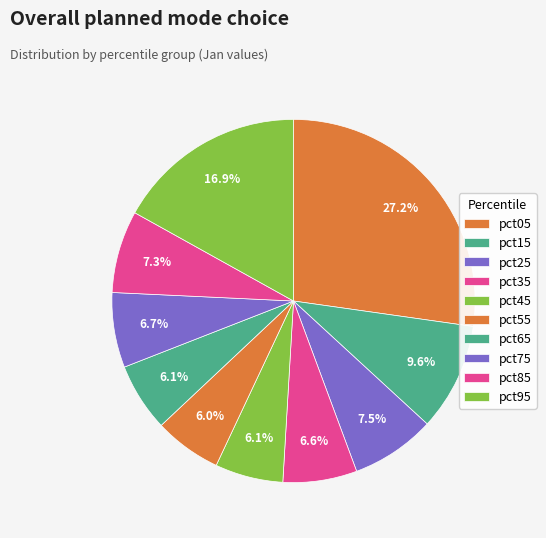

What percentage is the pct55 slice, to the nearest percent?

6%